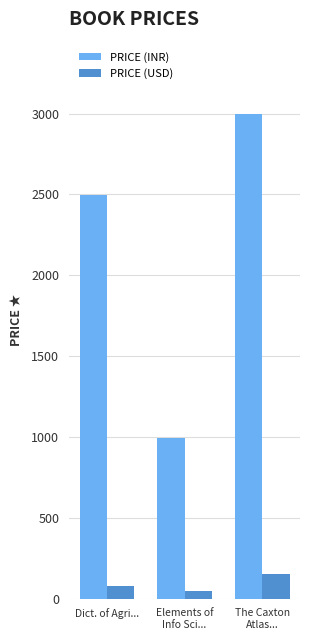

The PRICE (INR) series shows 2495.0 at Dict. of Agri.... True or false?

True